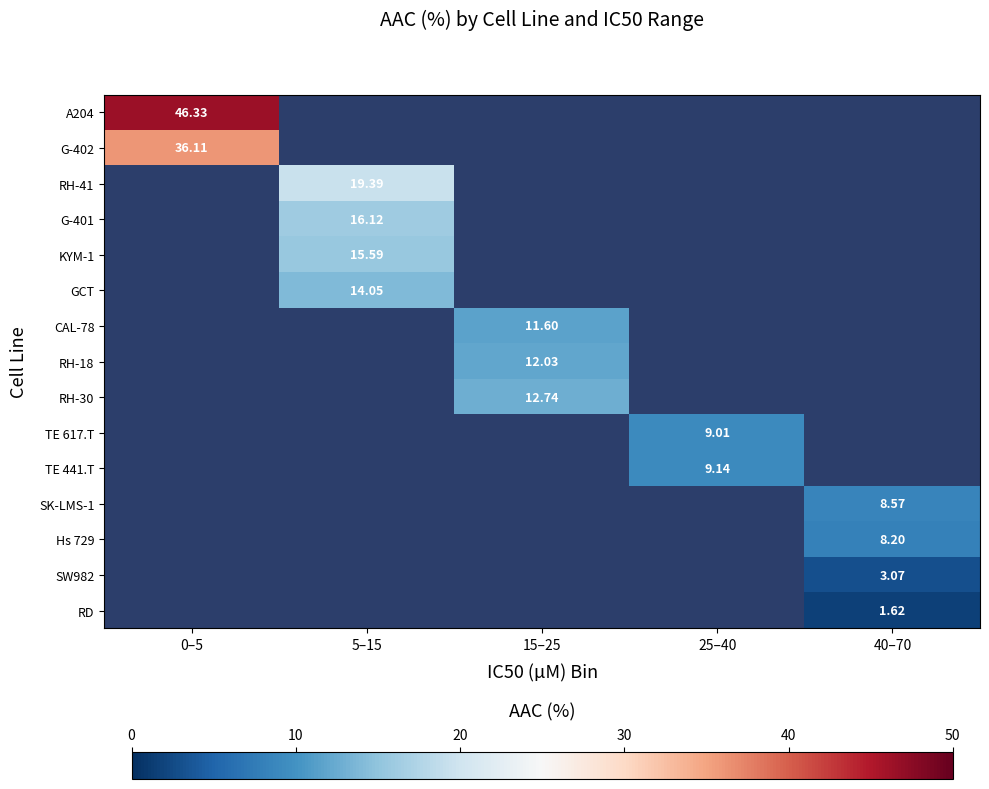

Which series has the largest range (max minus min)?

A204